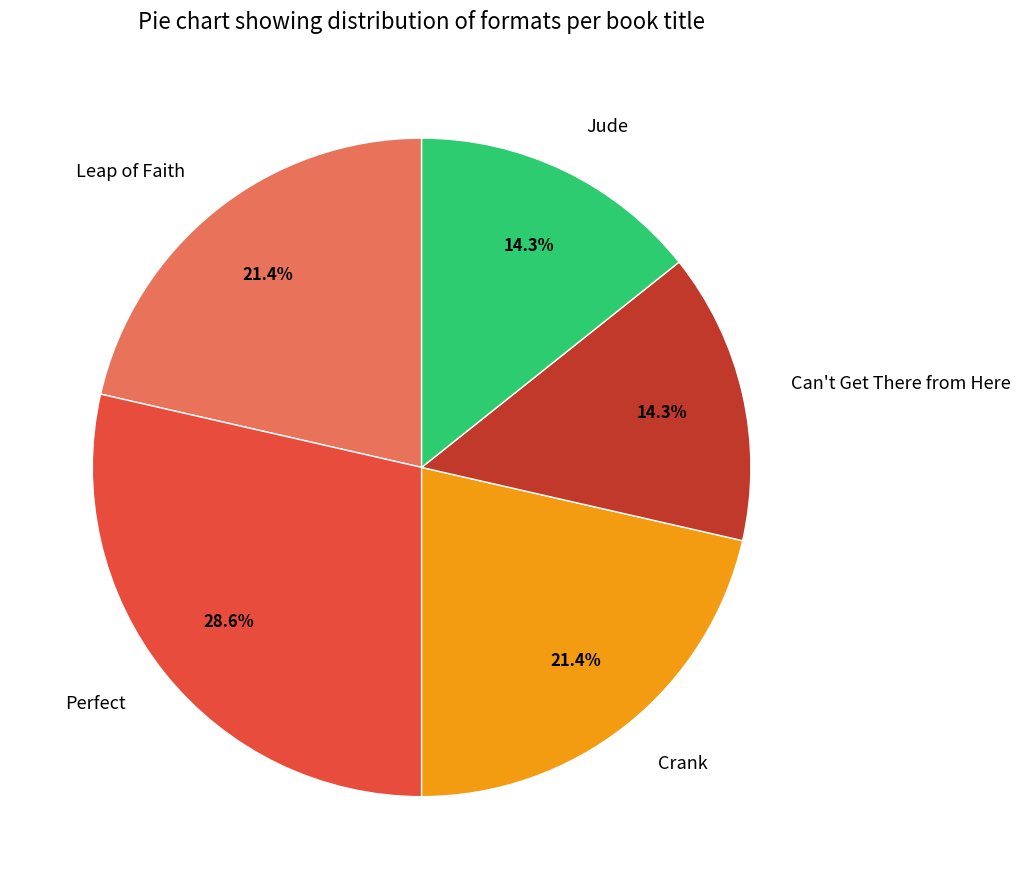

True or false: Jude accounts for 24% of the total.

False